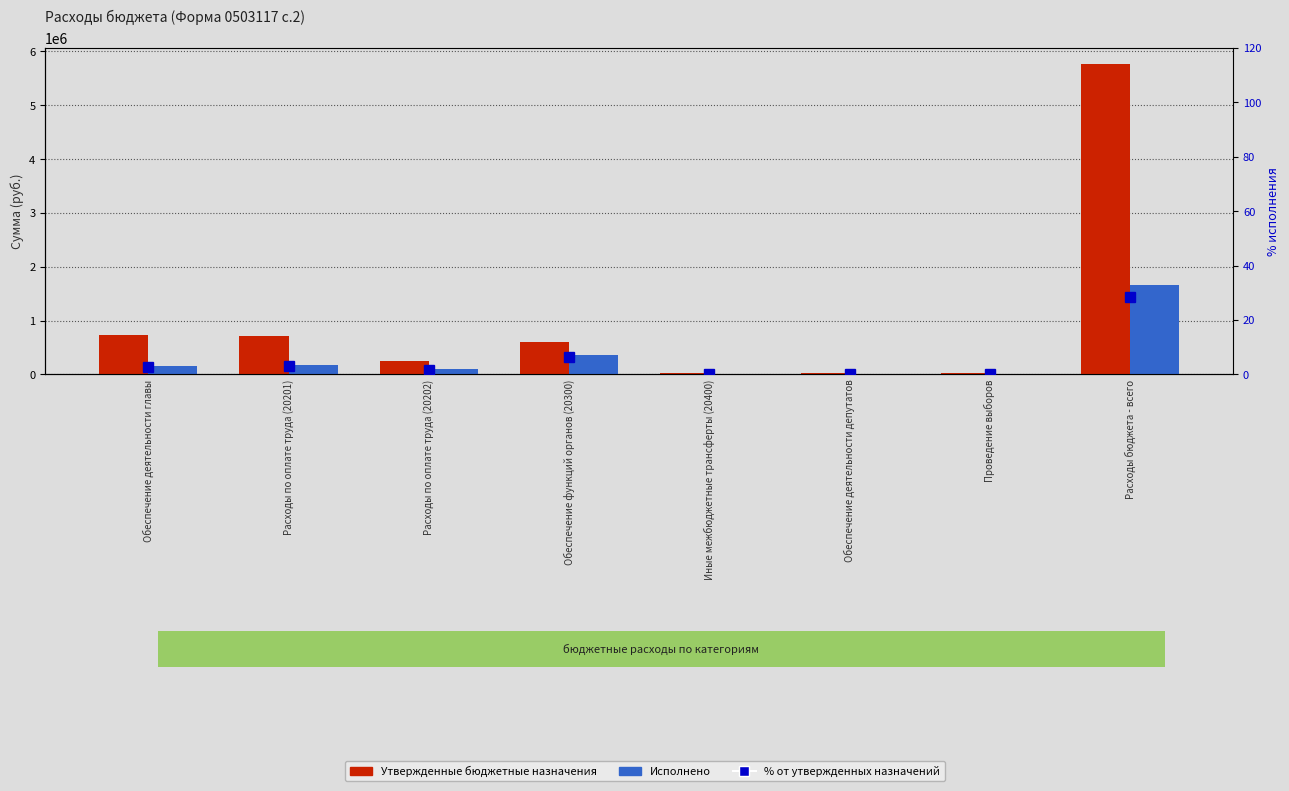

Does the chart contain stacked bars?

No